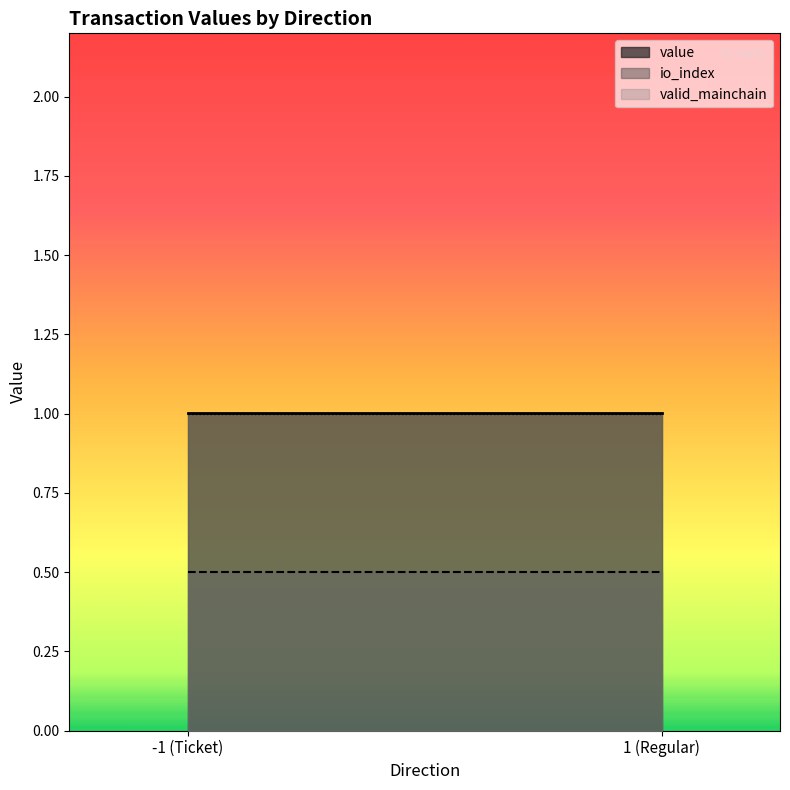

What is the highest value of the valid_mainchain series?

1.0